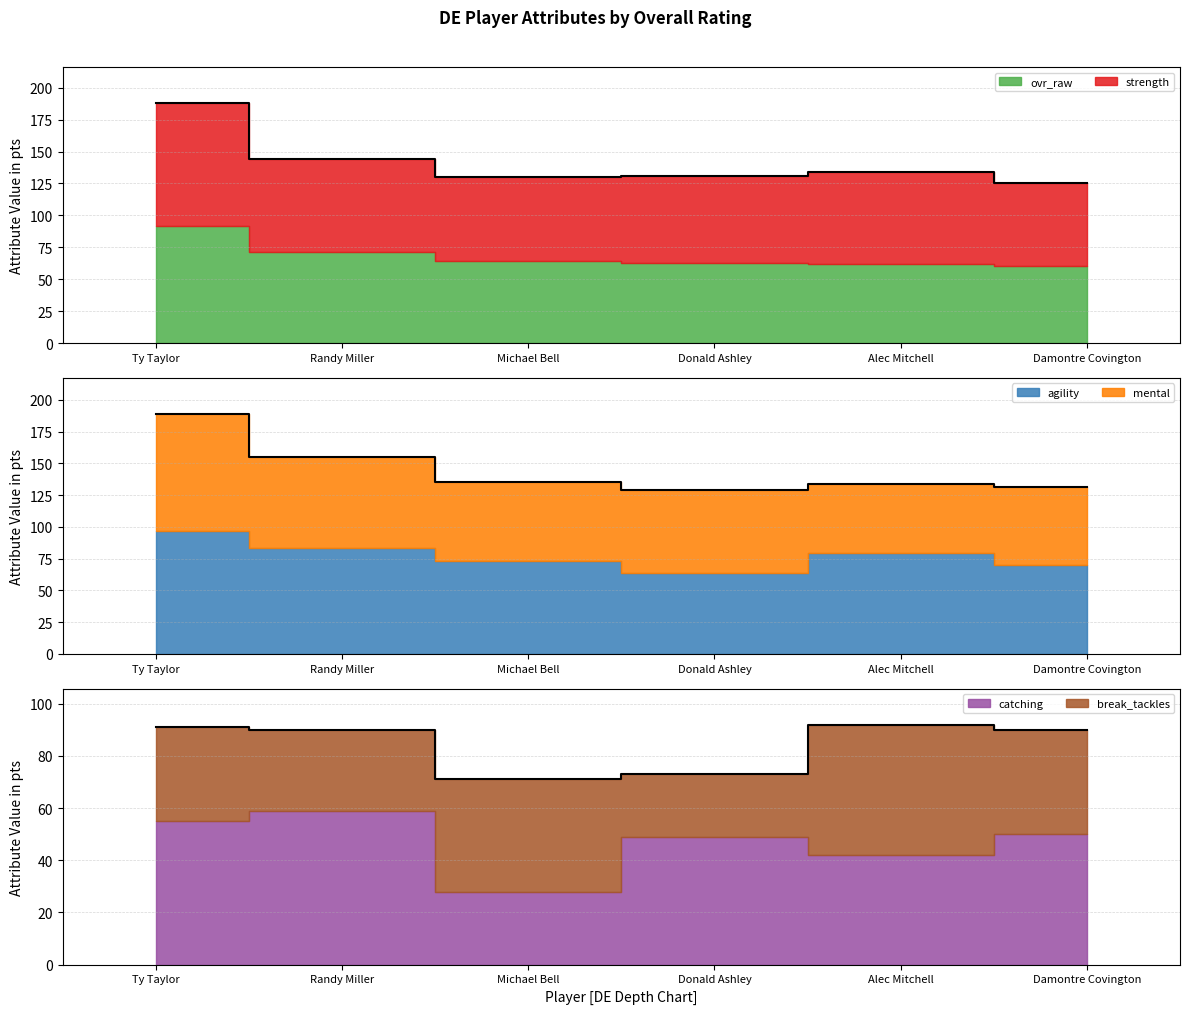

What is the maximum value for agility?

97